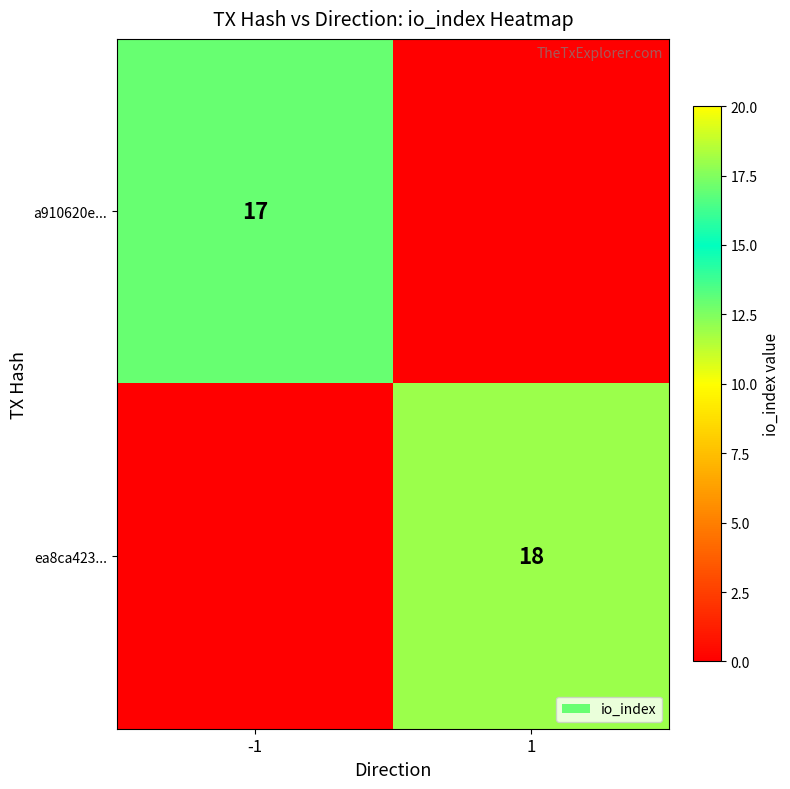

Is the value of a910620e... at -1 greater than the value of ea8ca423... at 1?

No